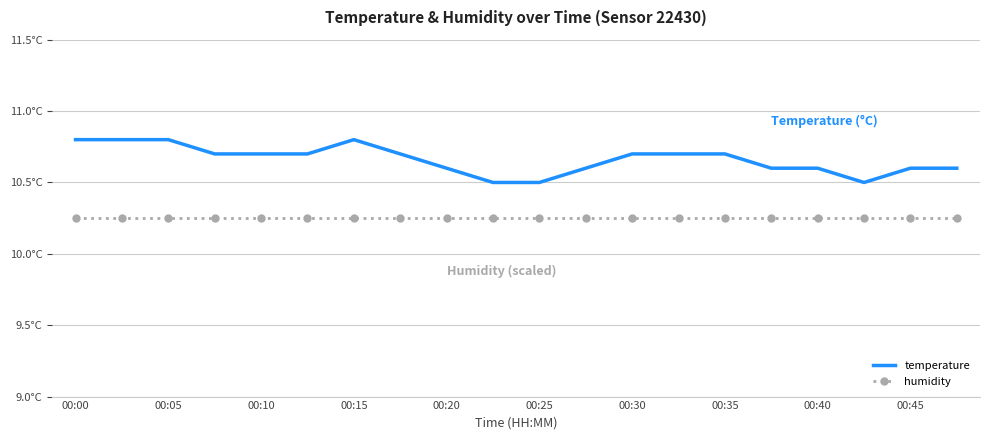

At how many categories does at least one series exceed 10?

20